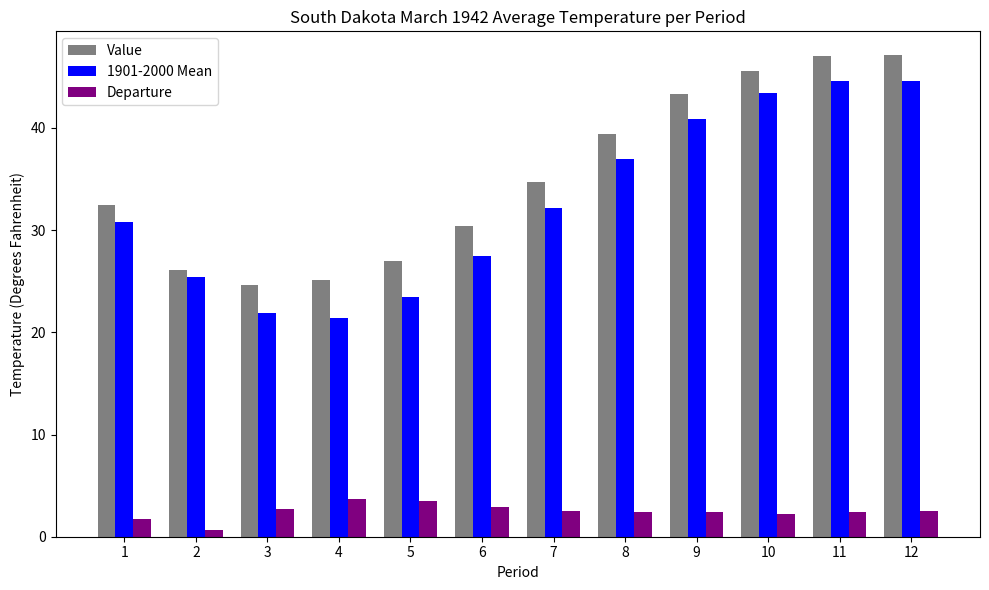

Is it true that 1901-2000 Mean equals 6.7 at 1?

False